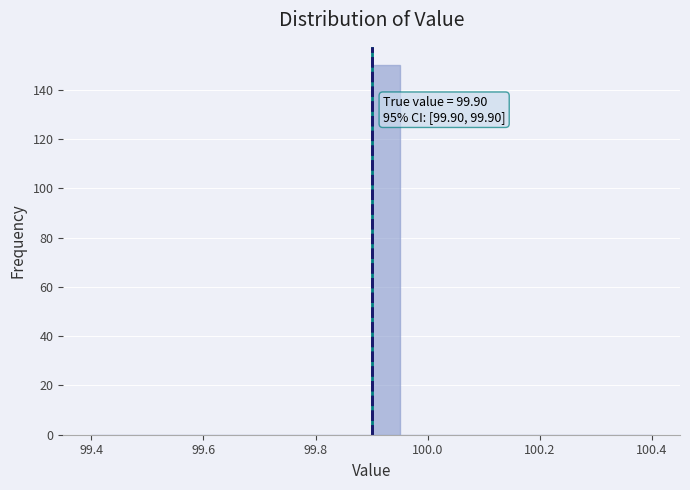

Read against the x-axis, roughly where is the centre of the tallest bar?

99.92